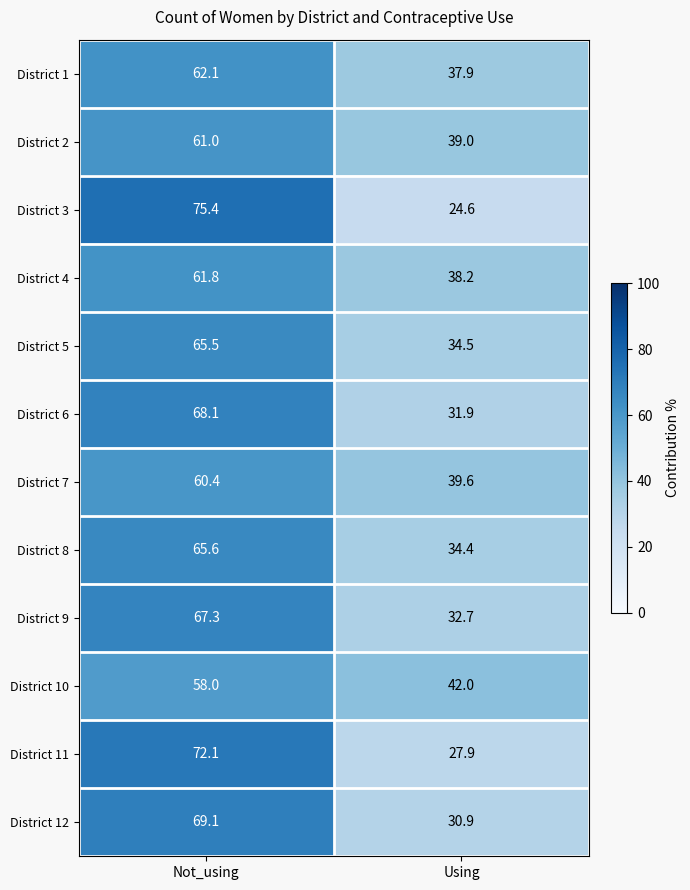

The District 12 series shows 69.1 at Not_using. True or false?

True